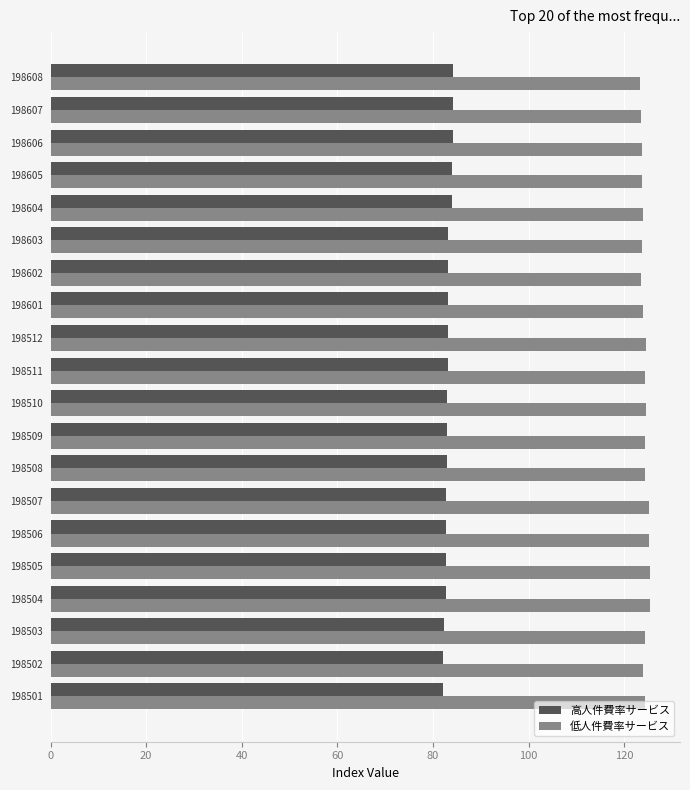

What is the spread (max minus min) of values at 198511?

41.2